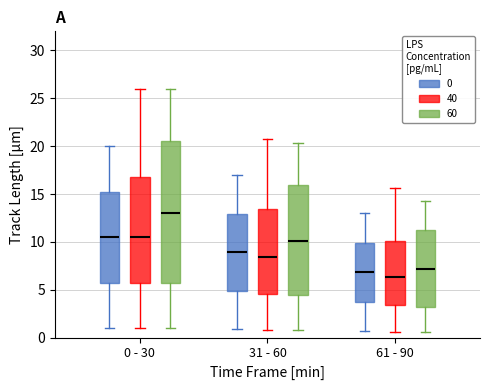

Reading left to right, read every box against the y-axis: the position of its median line, the range the box covers, and the ends of its whiskers. The values are not printed on the chart, so give them approximately, as read against the axis.

0 - 30 (0): median 10.5, box 6.0 to 15.5, whiskers 1.0 to 20.0
0 - 30 (40): median 10.5, box 6.0 to 17.0, whiskers 1.0 to 26.0
0 - 30 (60): median 13.0, box 6.0 to 20.5, whiskers 1.0 to 26.0
31 - 60 (0): median 9.0, box 5.0 to 13.0, whiskers 1.0 to 17.0
31 - 60 (40): median 8.5, box 4.5 to 13.5, whiskers 1.0 to 21.0
31 - 60 (60): median 10.0, box 4.5 to 16.0, whiskers 1.0 to 20.5
61 - 90 (0): median 7.0, box 3.5 to 10.0, whiskers 0.5 to 13.0
61 - 90 (40): median 6.5, box 3.5 to 10.0, whiskers 0.5 to 15.5
61 - 90 (60): median 7.0, box 3.0 to 11.5, whiskers 0.5 to 14.5